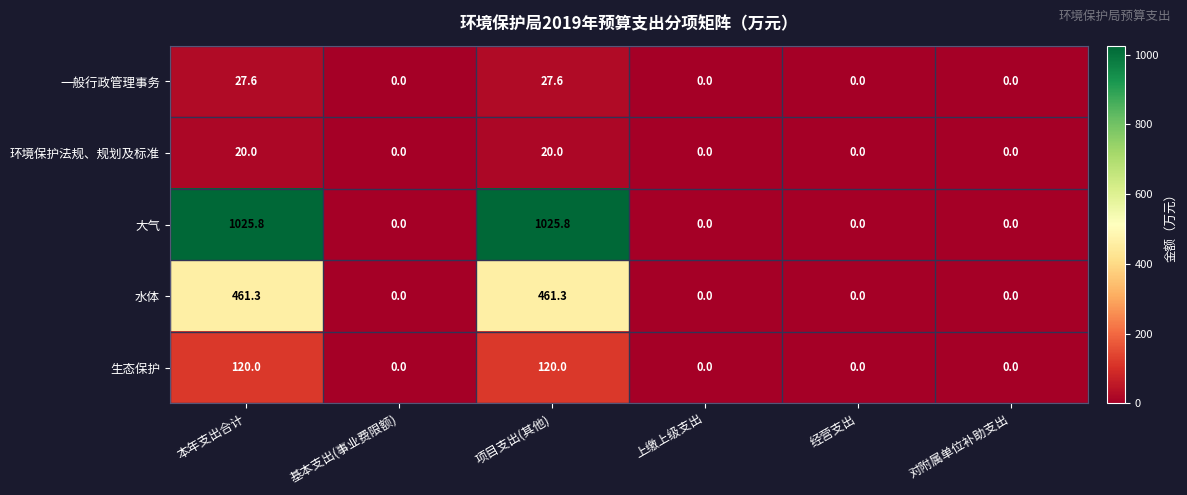

Which series has the largest range (max minus min)?

大气